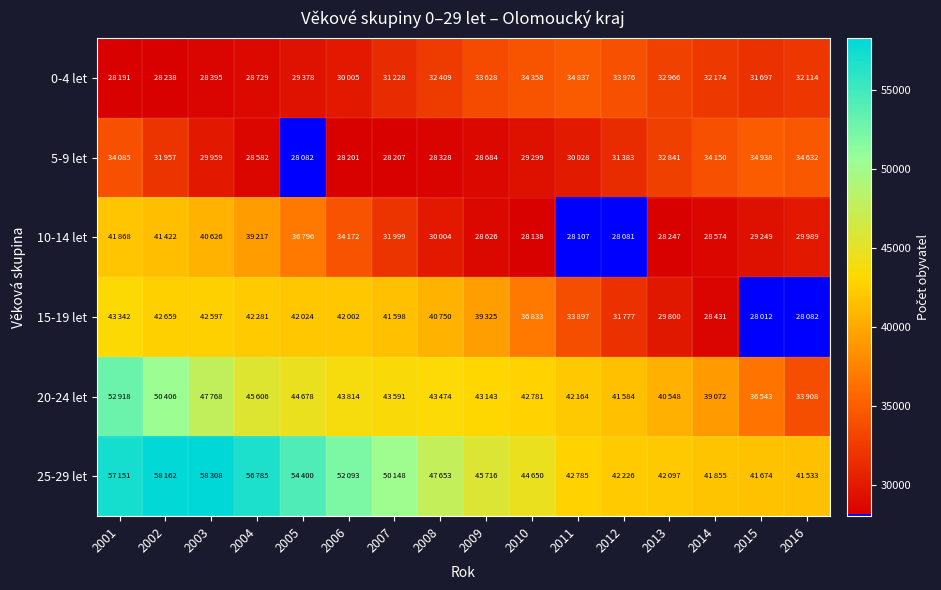

What is the spread (max minus min) of values at 2004?

28203